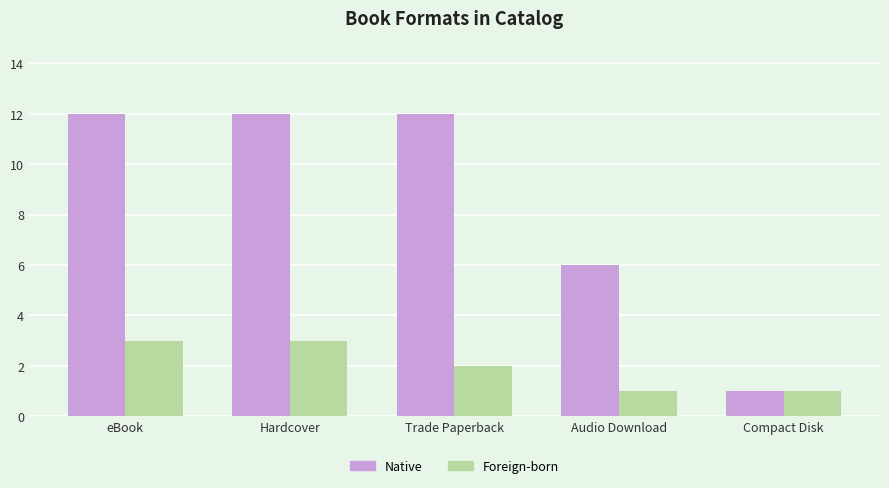

What position from the left is Trade Paperback?

3